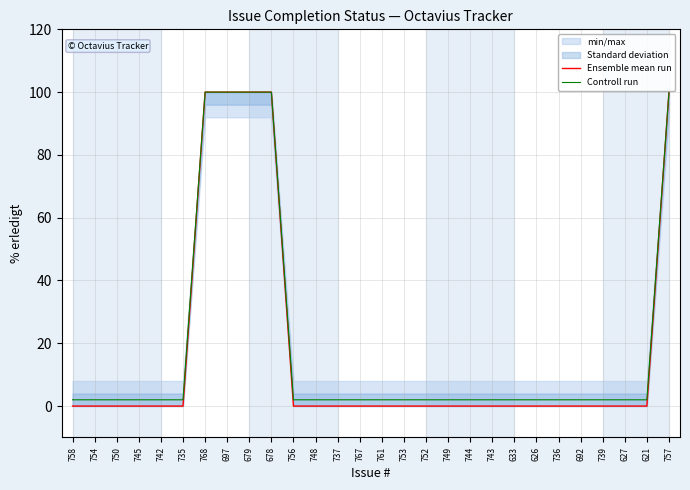

Which has a higher value, 692 or 626?

692